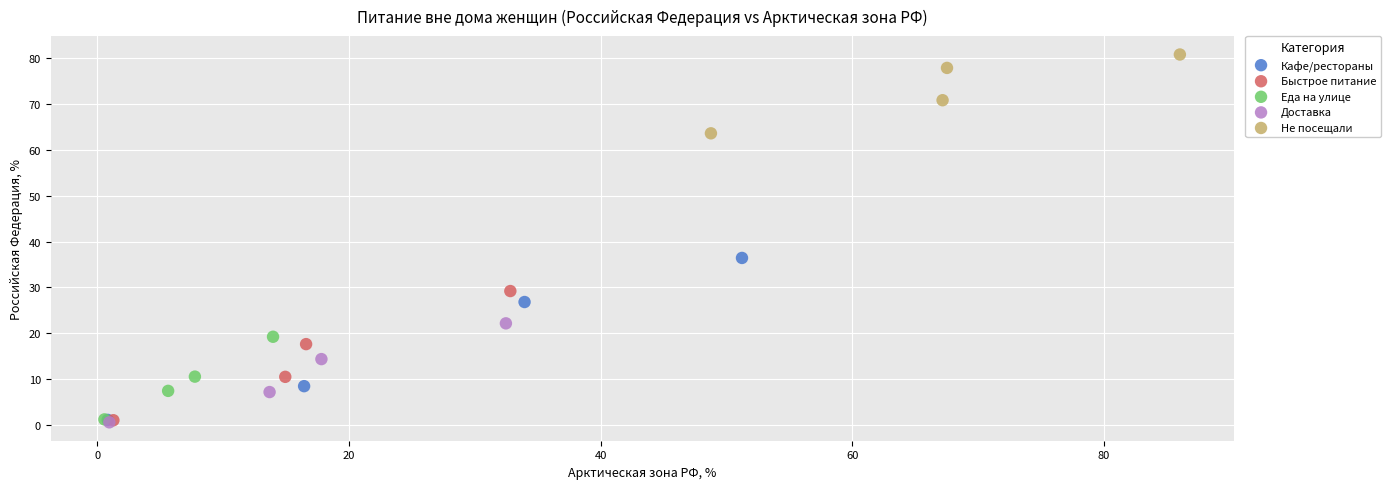

What are all the series names shown in the legend?

Кафе/рестораны, Быстрое питание, Еда на улице, Доставка, Не посещали